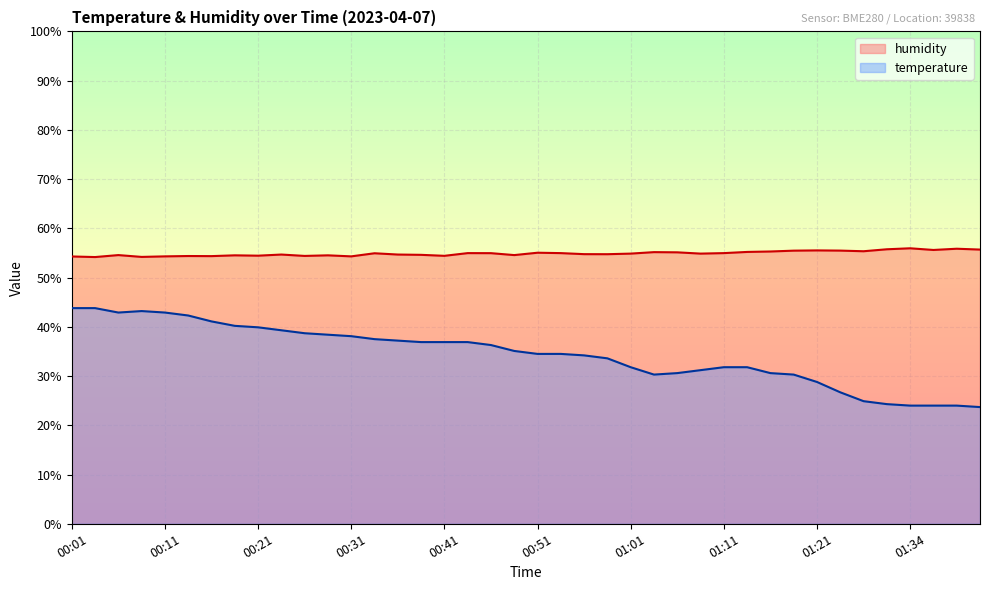

The value of temperature at 00:14 is 76.0. True or false?

False